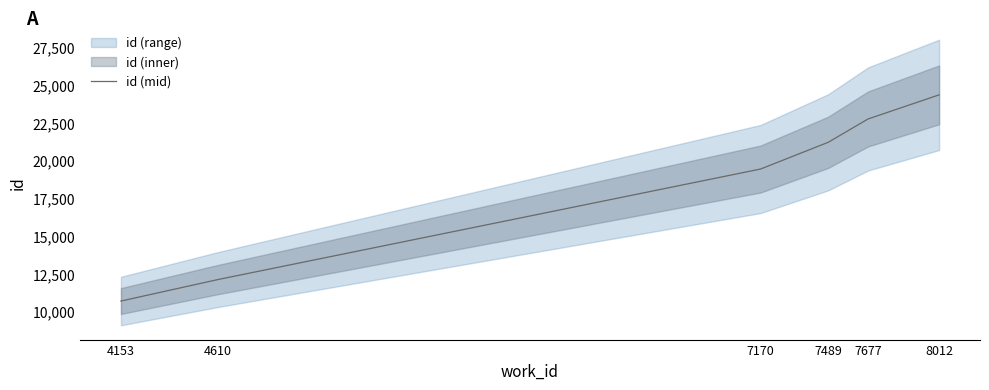

What is the change in value from 4153 to 7677?

+12063